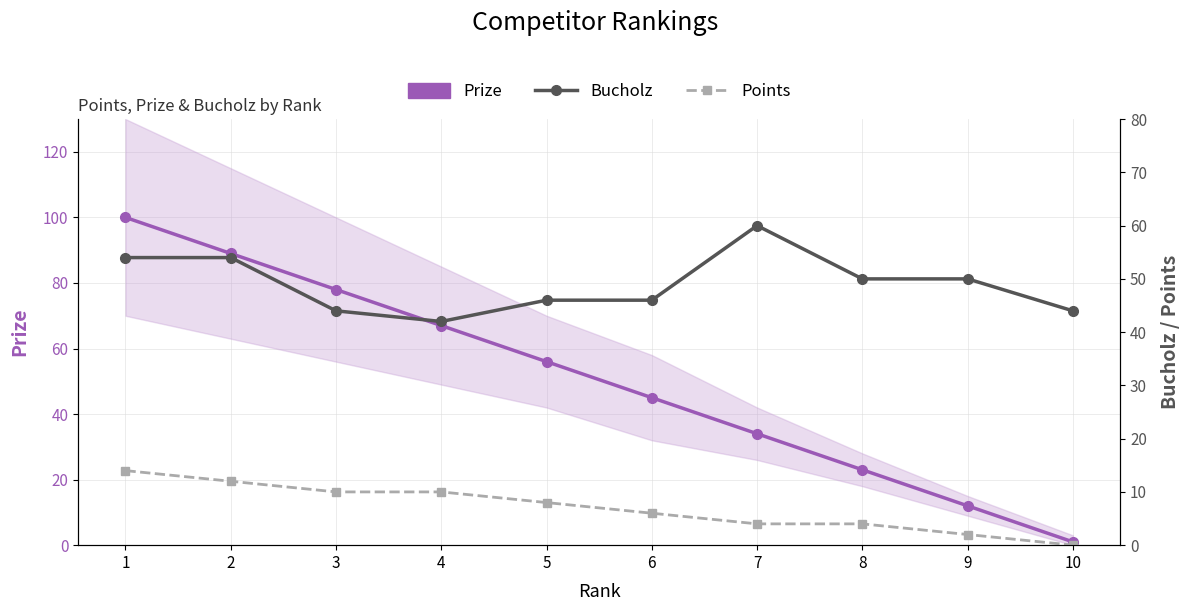

The Points series shows 0 at 10. True or false?

True